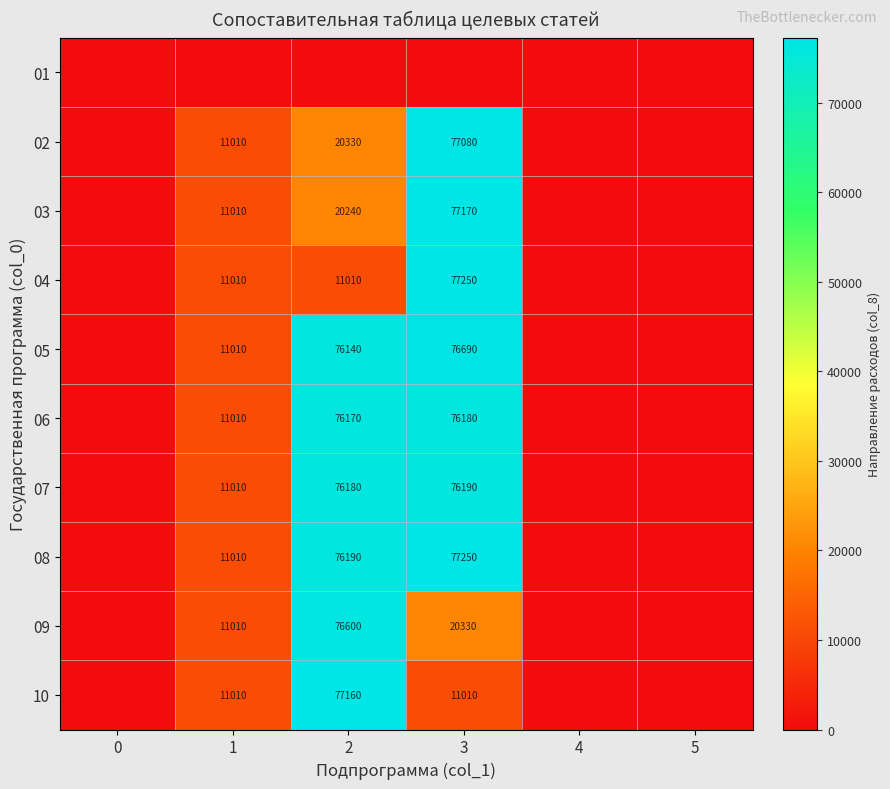

What is the sum of the 08 values at 1 and 3?

88260